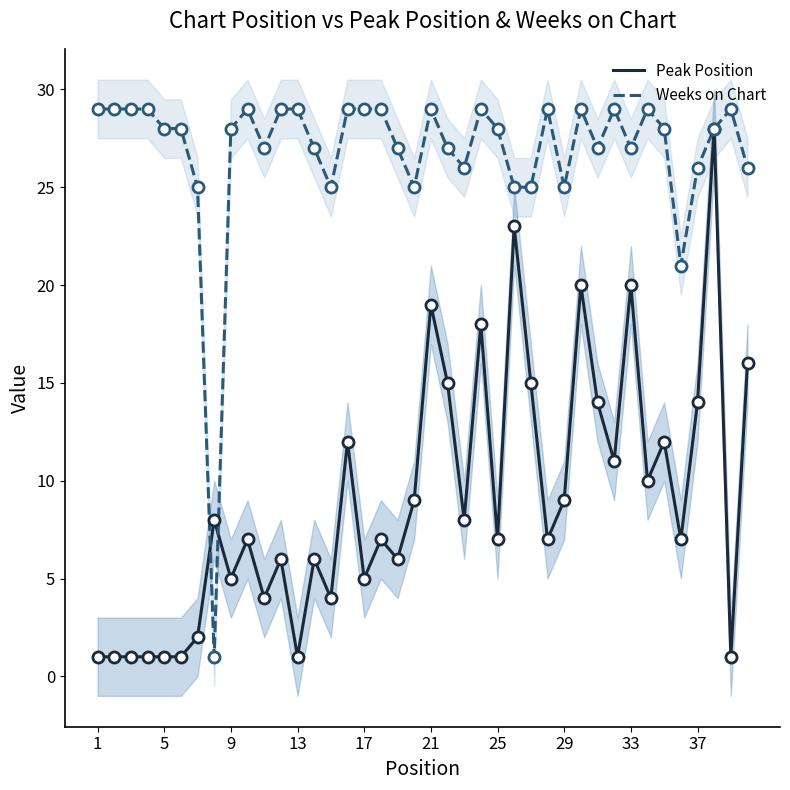

What is the sum of all Peak Position values?

362